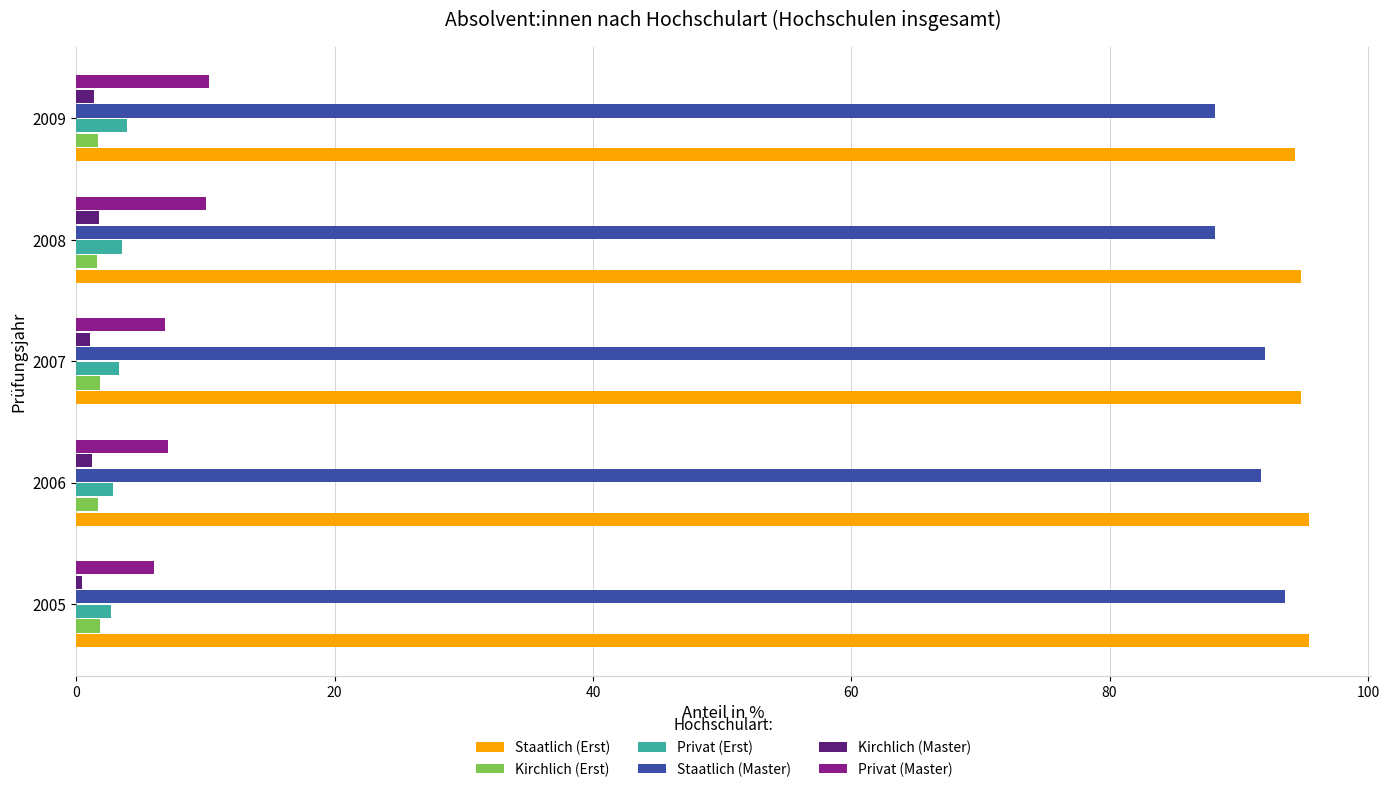

What is the highest value of the Privat (Erst) series?

4.0